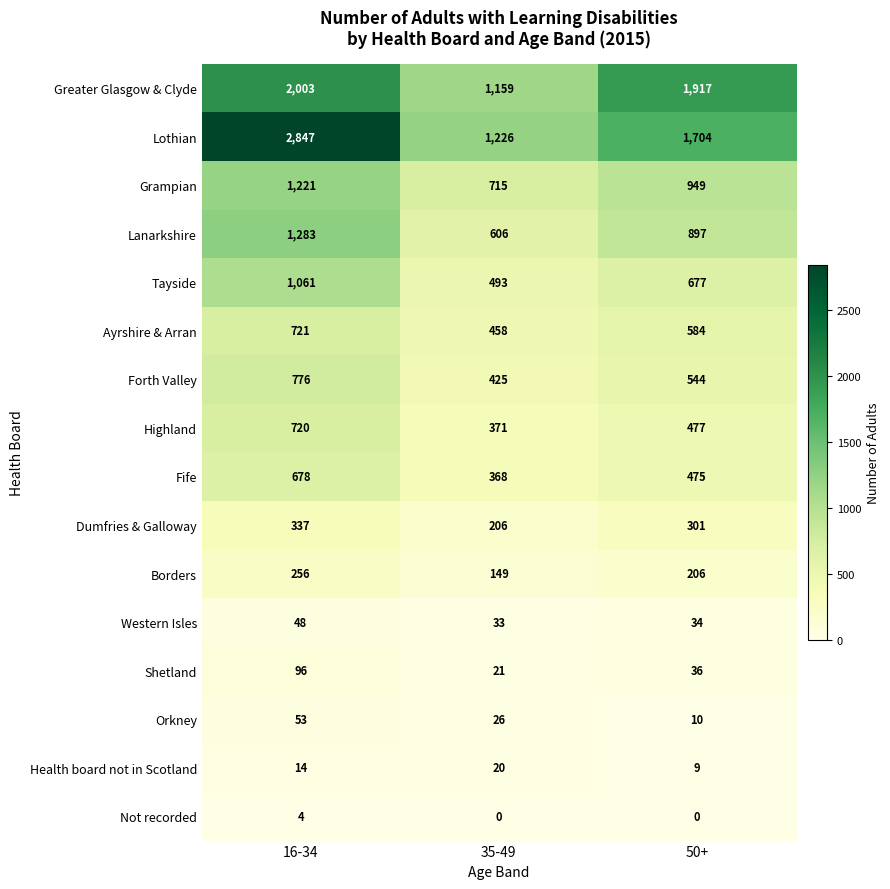

Which series changed the most between 35-49 and 50+?

Greater Glasgow & Clyde